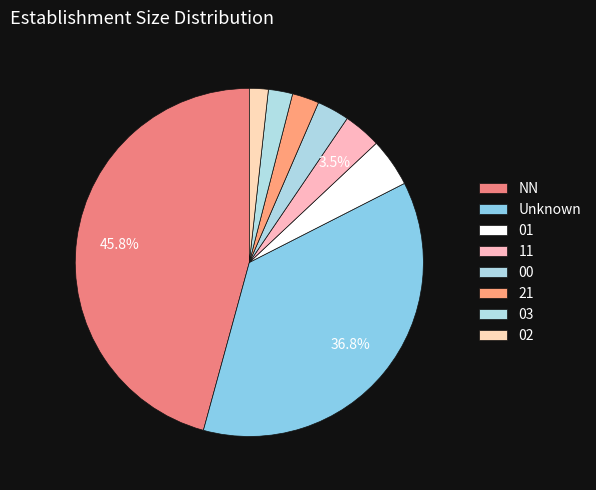

To the nearest percent, what percentage of the pie is 00?

3%